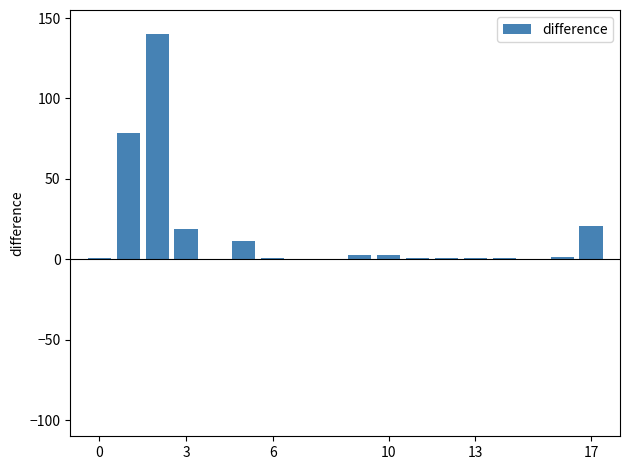

What is the sum of all values?

282.4